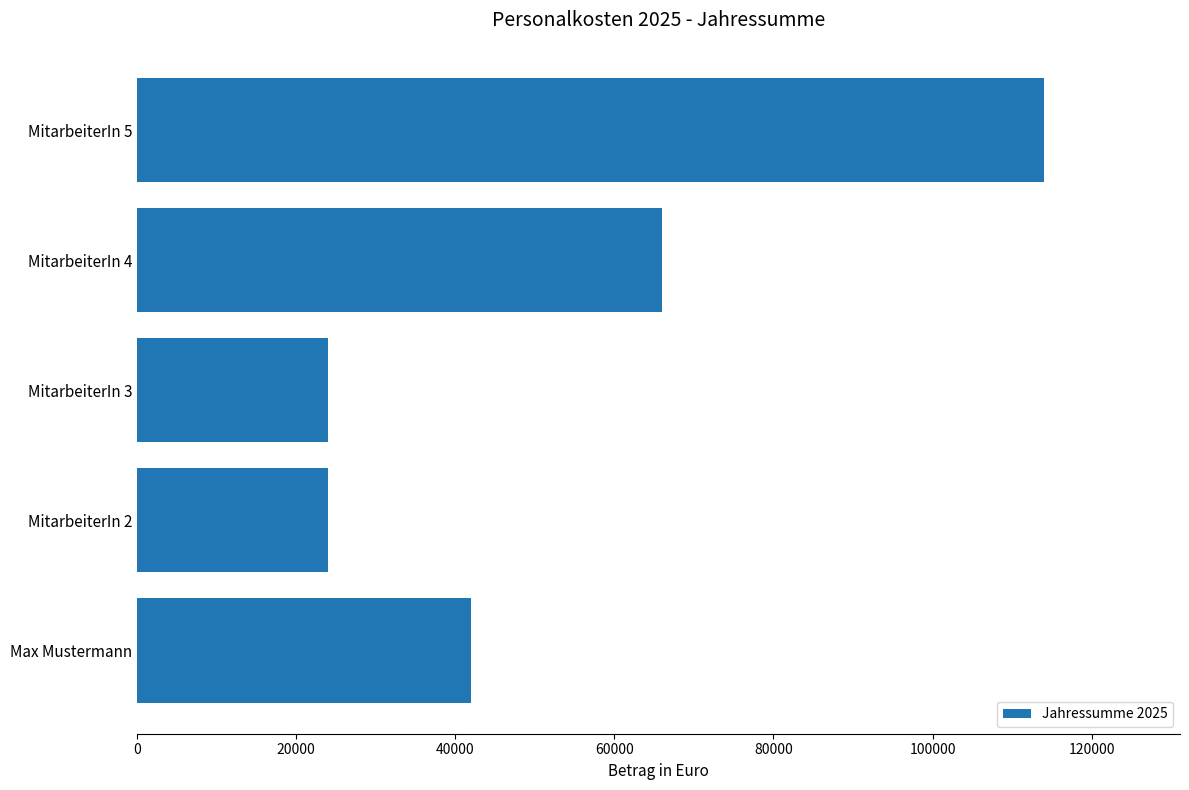

What is the difference between the maximum and second lowest values?

90000